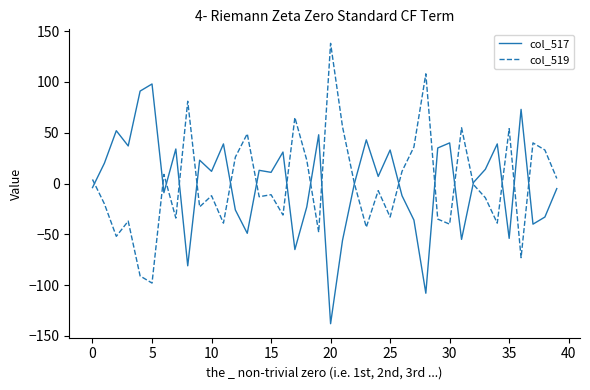

What is the maximum value for col_517?

98